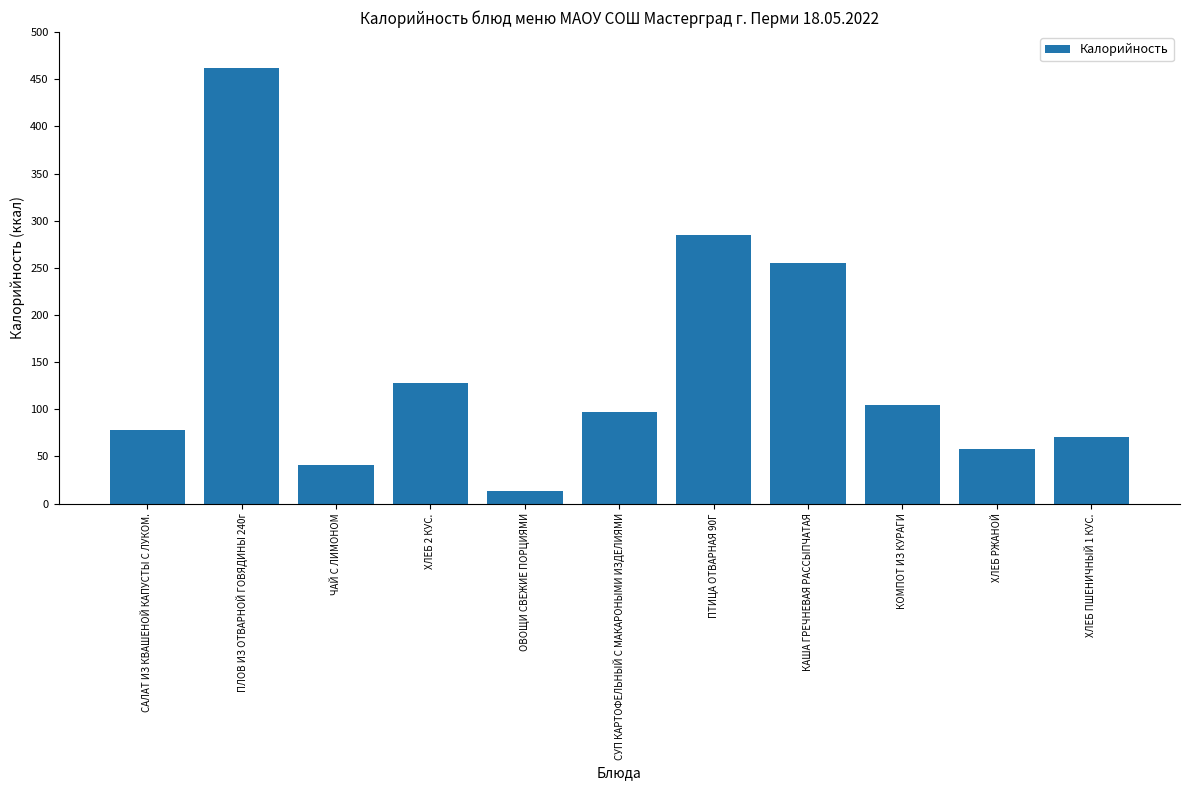

Does the chart contain stacked bars?

No